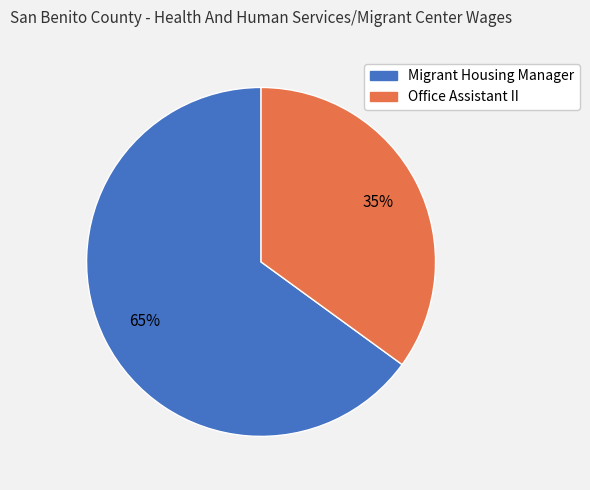

How many segments does this pie chart have?

2